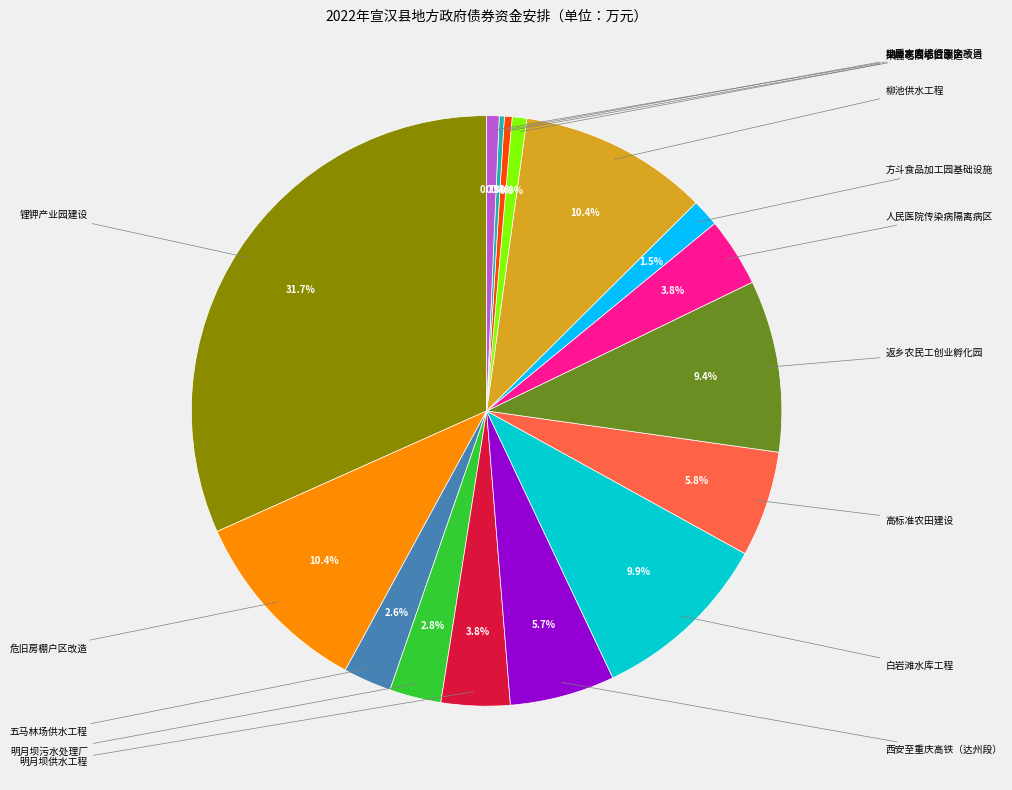

Is there any slice that represents more than half of the pie?

No